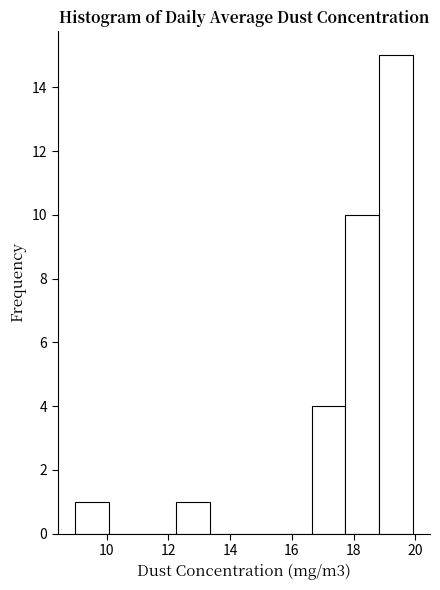

Reading left to right, list every bar in this chart as the range it spans on the x-axis followed by its height. Neither the bar edges nor the heights are printed on the chart, so give them approximately, as read against the axes.

9.0 to 10.0: 1
10.0 to 11.2: 0
11.2 to 12.2: 0
12.2 to 13.4: 1
13.4 to 14.4: 0
14.4 to 15.6: 0
15.6 to 16.6: 0
16.6 to 17.8: 4
17.8 to 18.8: 10
18.8 to 20.0: 15